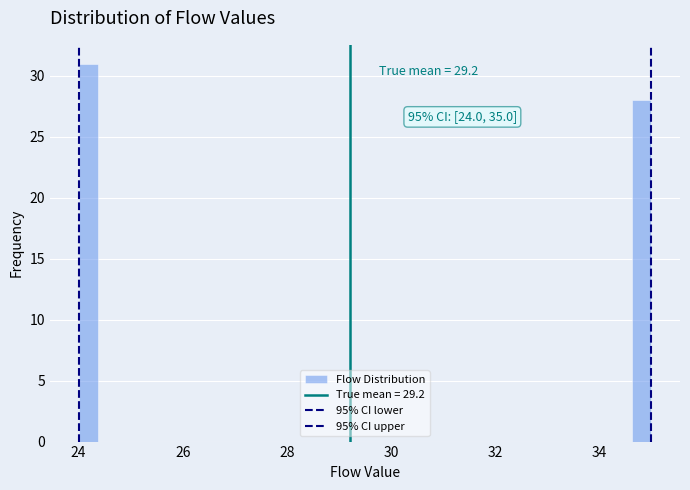

Around what value on the x-axis is the tallest bar? Give the approximate position of its centre, as read against the axis.

24.2